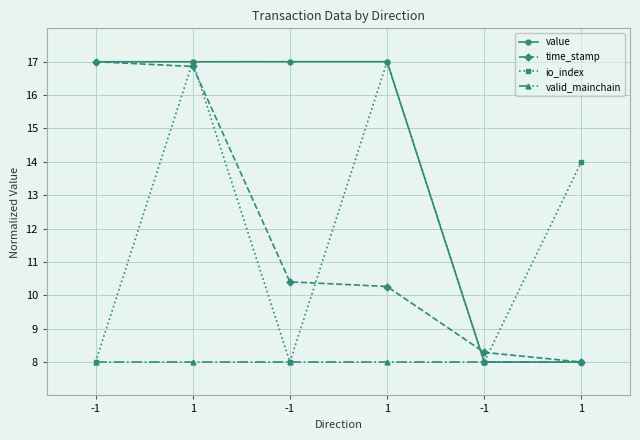

Which series changed the most between -1 and -1?

value